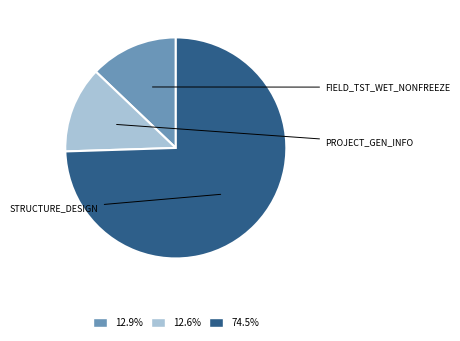

Is there any slice that represents more than half of the pie?

Yes